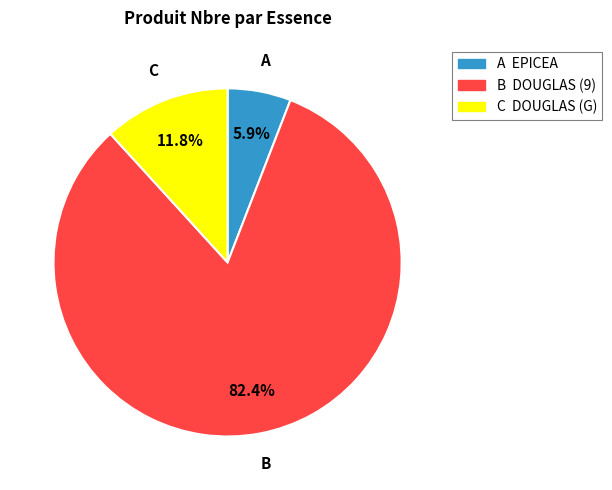

Combined, do B and C account for over 50%?

Yes